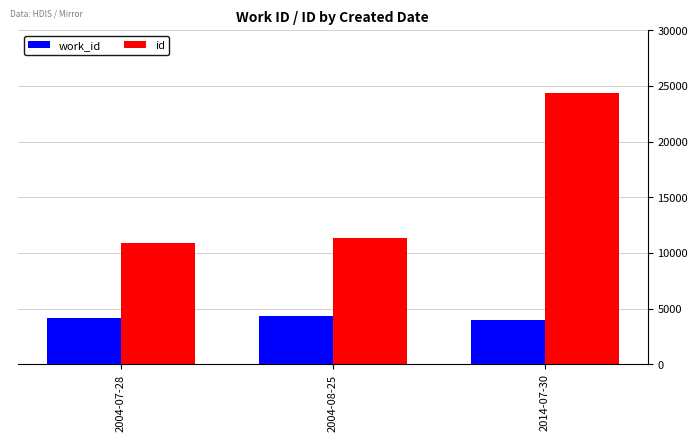

What is the difference between the id values at 2004-07-28 and 2014-07-30?

13518